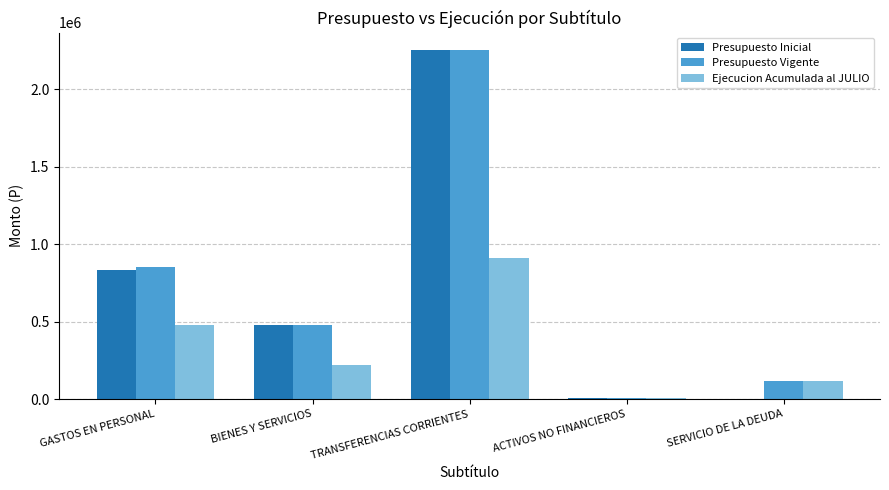

Does the chart contain stacked bars?

No